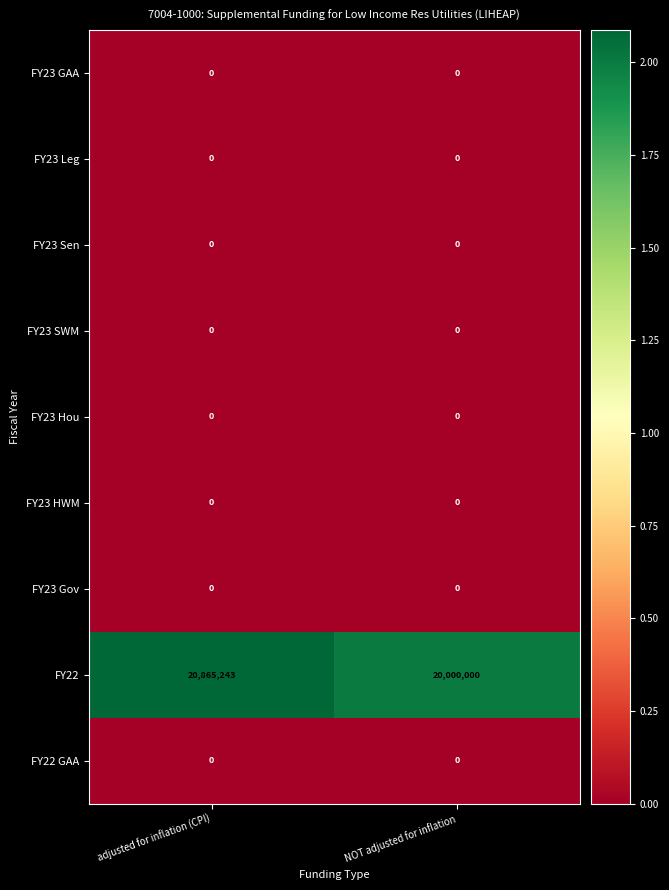

Which series has the widest spread of values?

FY22